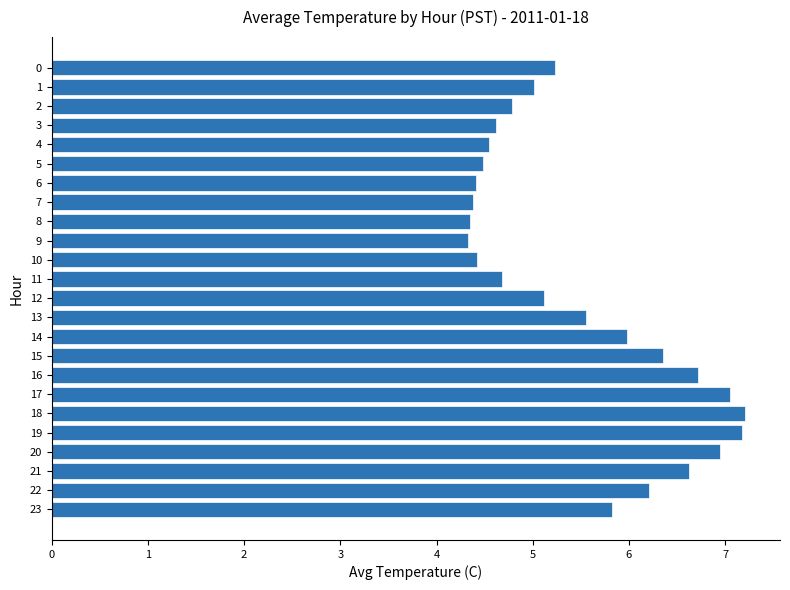

What is the minimum value shown in the chart?

4.3